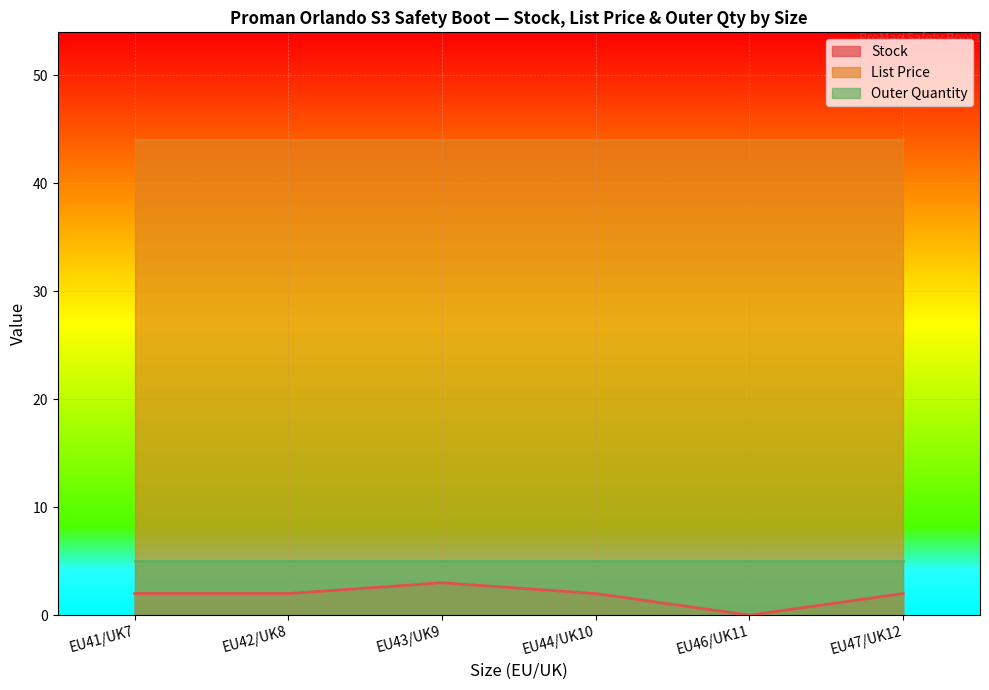

What is the highest value of the Stock series?

3.0